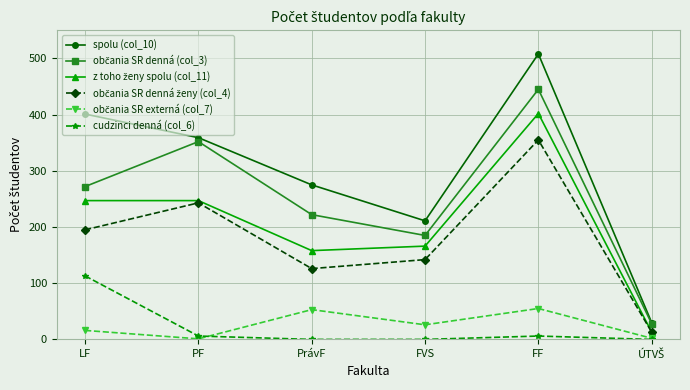

True or false: spolu (col_10) has more than 0 points higher than both neighbors.

True